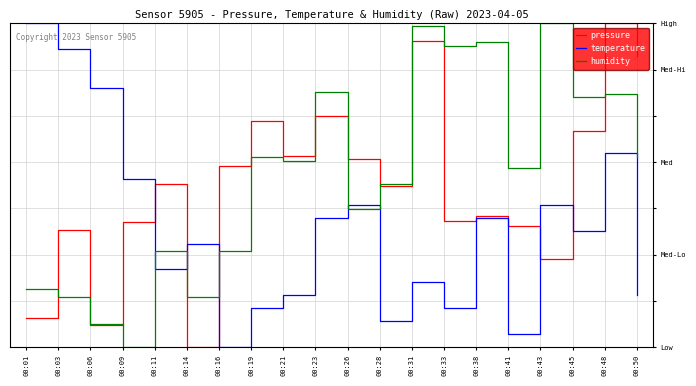

Where do humidity and temperature first cross each other?

00:09 and 00:11